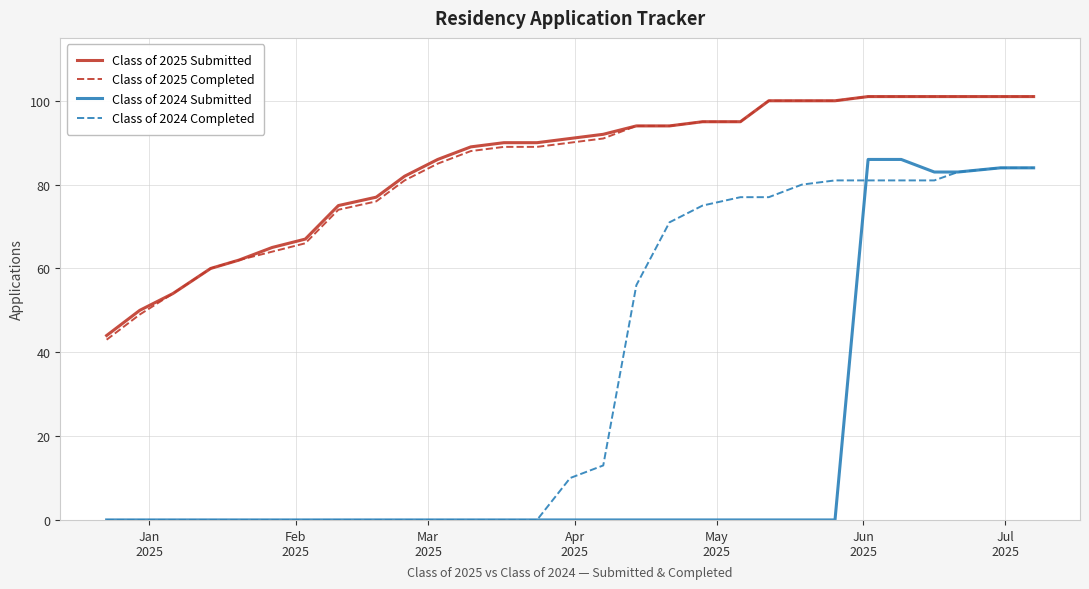

Which series has the largest range (max minus min)?

Class of 2024 Submitted